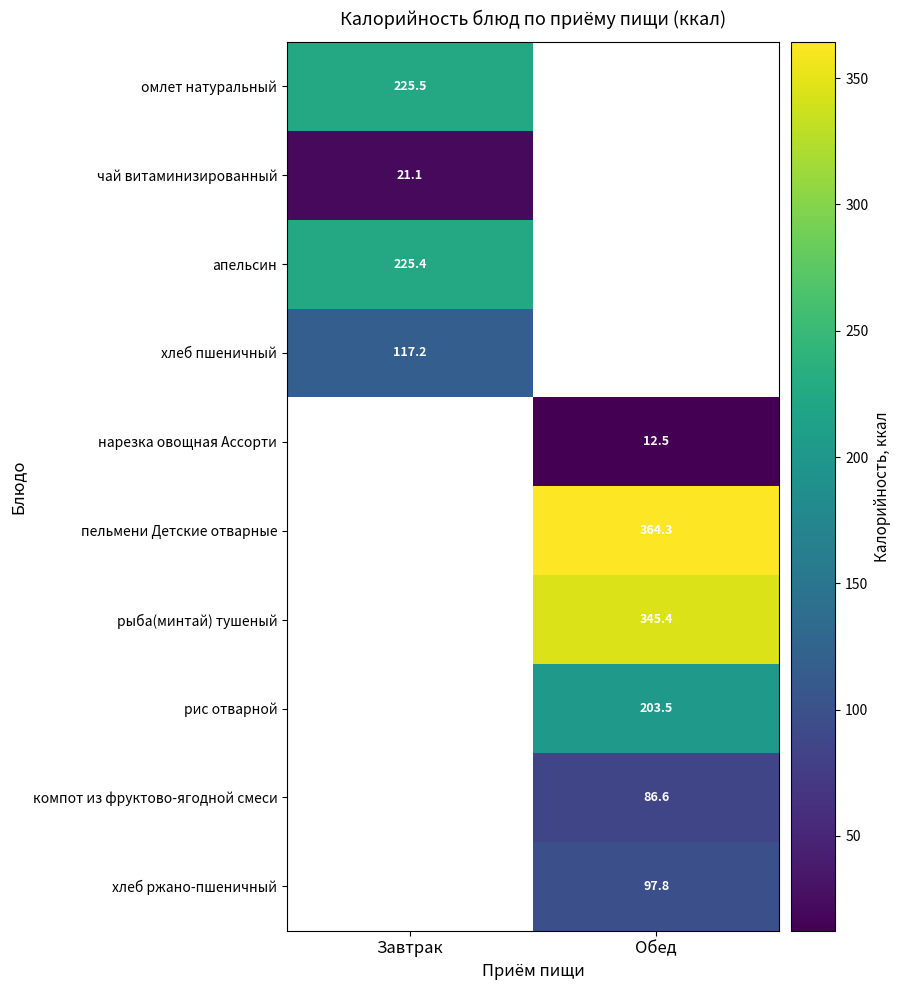

What is the minimum value shown in the chart?

12.5